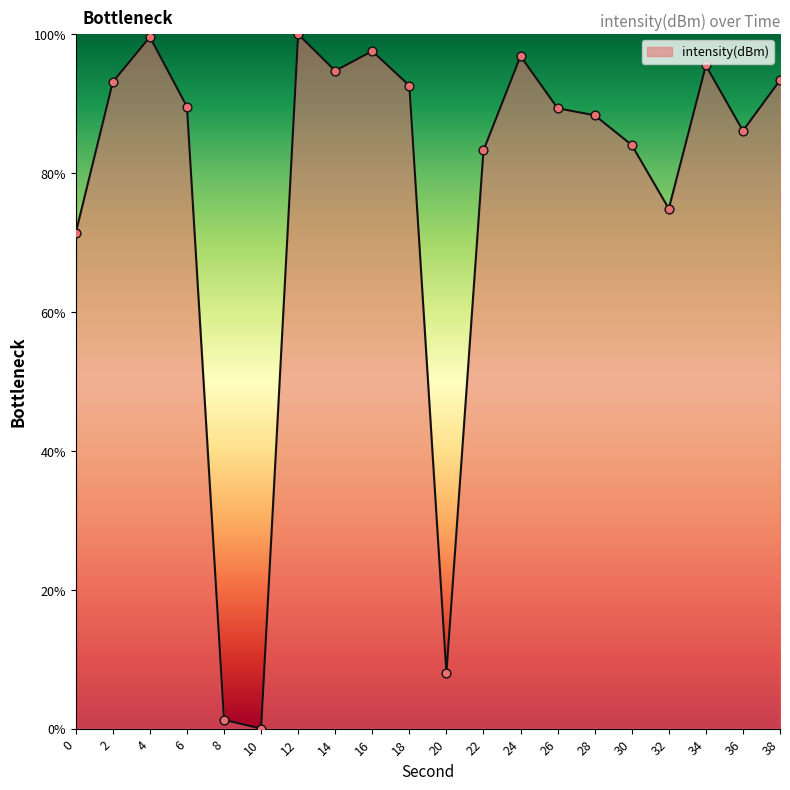

Which has a higher value, 16 or 30?

16